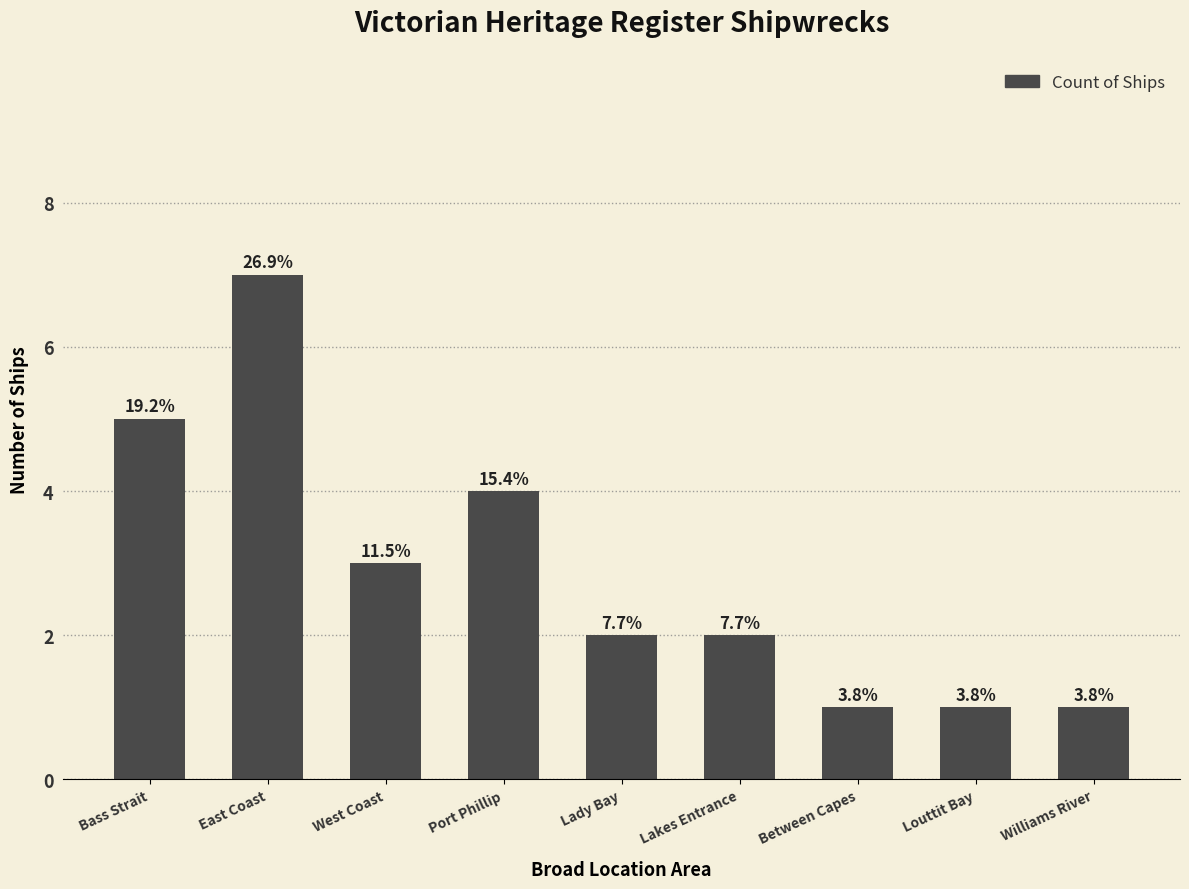

Reading left to right, extract all data points from this chart.

Bass Strait=5	East Coast=7	West Coast=3	Port Phillip=4	Lady Bay=2	Lakes Entrance=2	Between Capes=1	Louttit Bay=1	Williams River=1